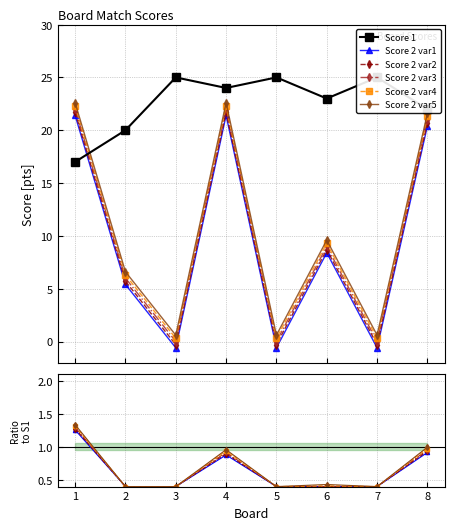

How many lines are shown in the chart?

6